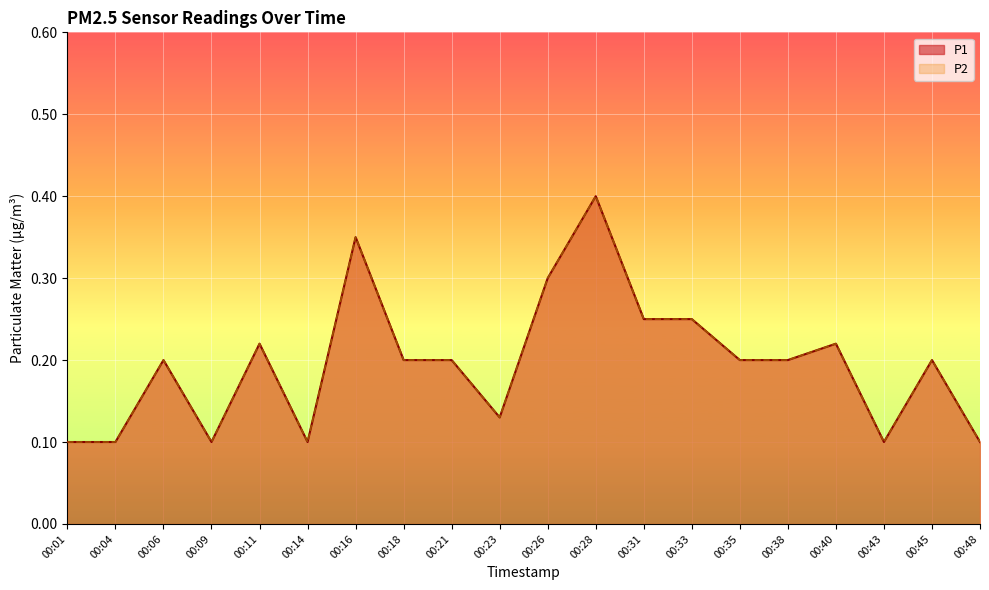

What is the lowest value of the P2 series?

0.1